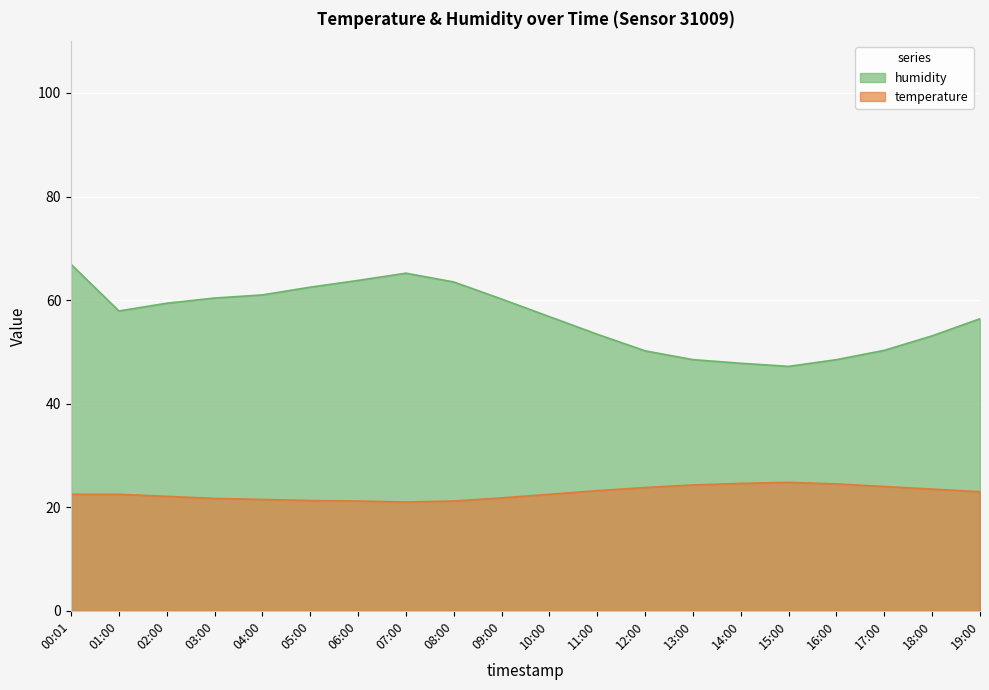

At how many categories does at least one series exceed 24?

20